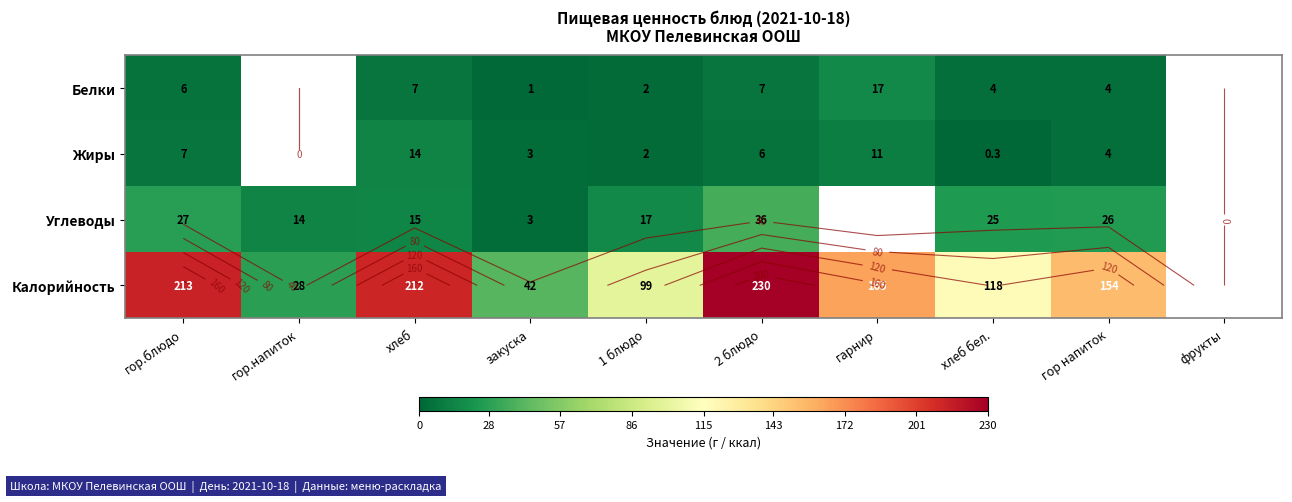

At which category is the sum across all series the highest?

2 блюдо